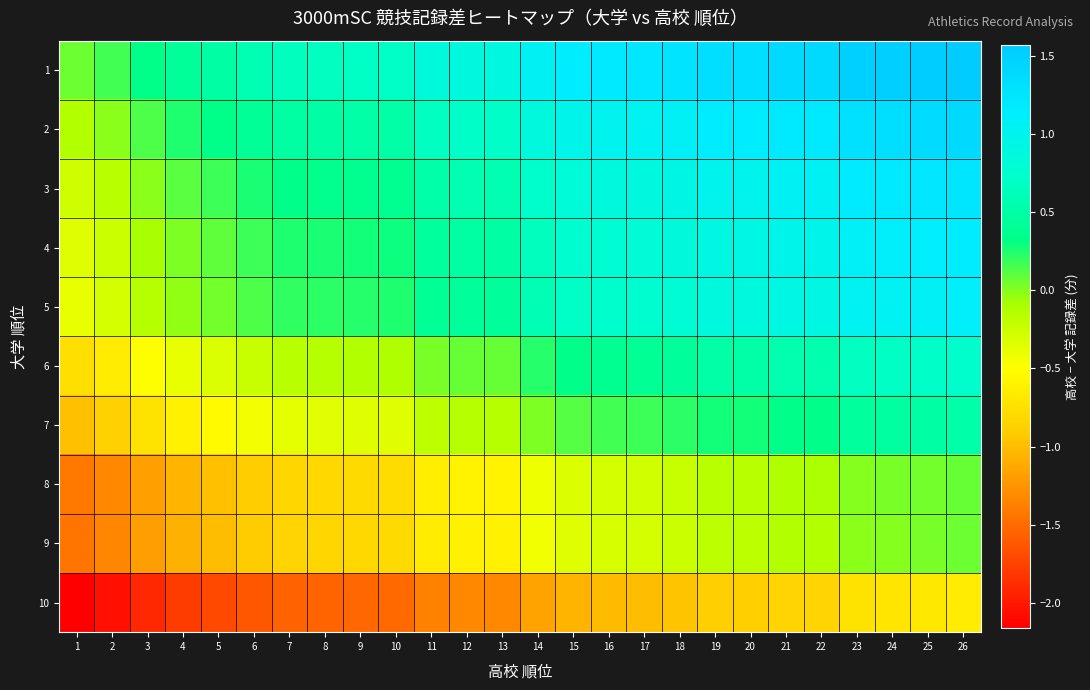

What is the spread (max minus min) of values at 18?

2.2